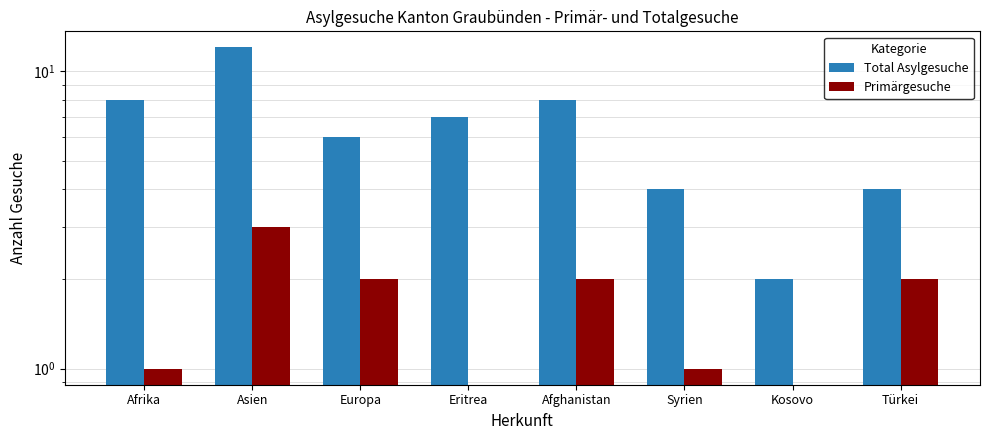

At which label is Primärgesuche closest to 1?

Afrika